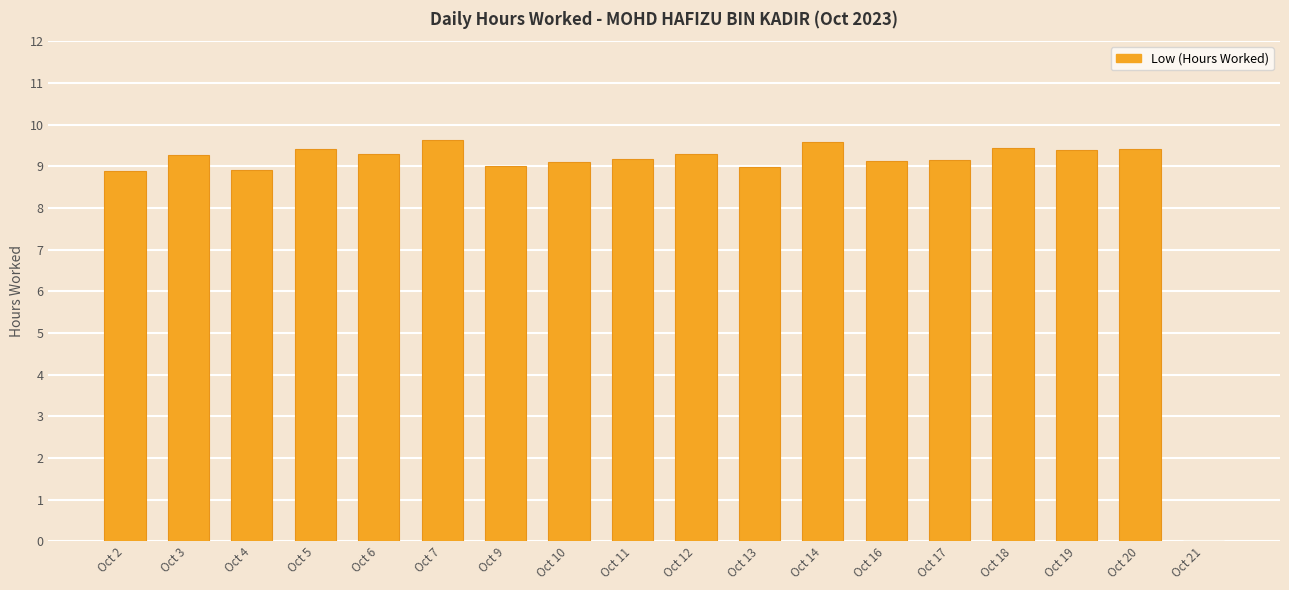

True or false: the data shows 0.0 at Oct 21.

True